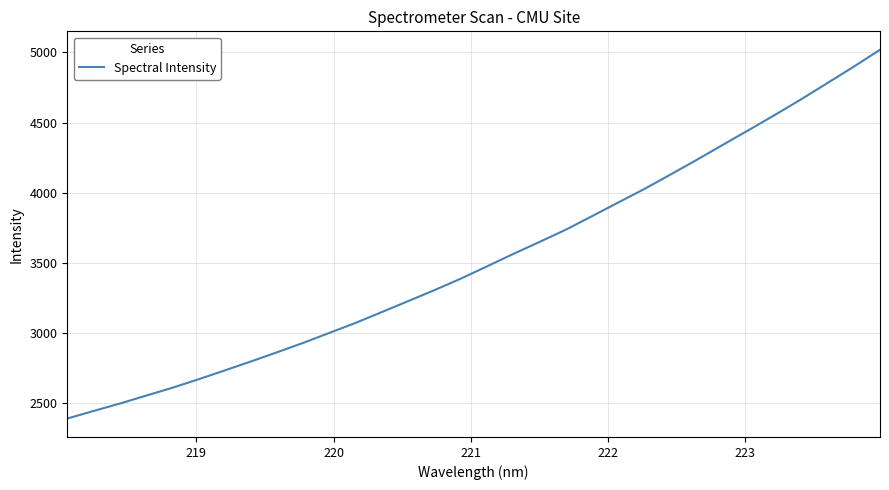

What is the maximum value shown in the chart?

5018.7